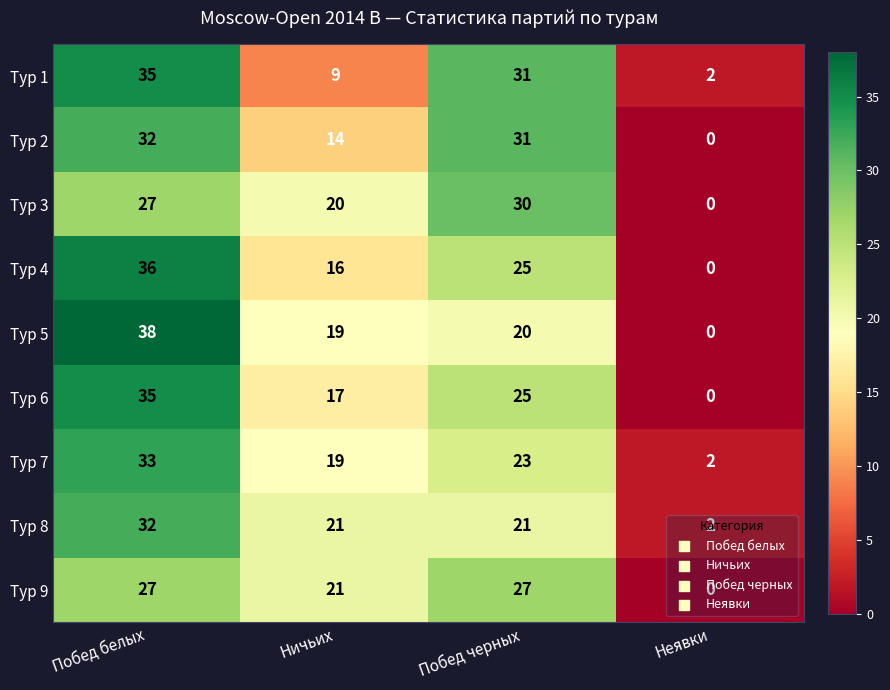

At which label does Тур 1 reach its minimum?

Неявки